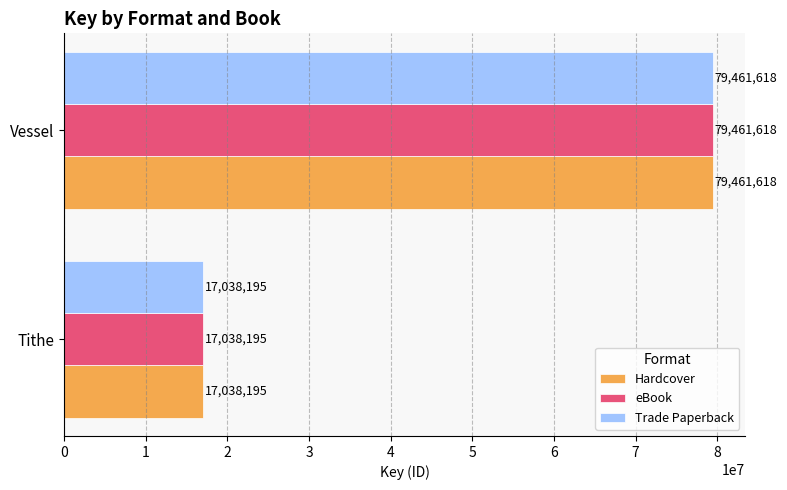

How many data points in Trade Paperback are less than 79461618?

1